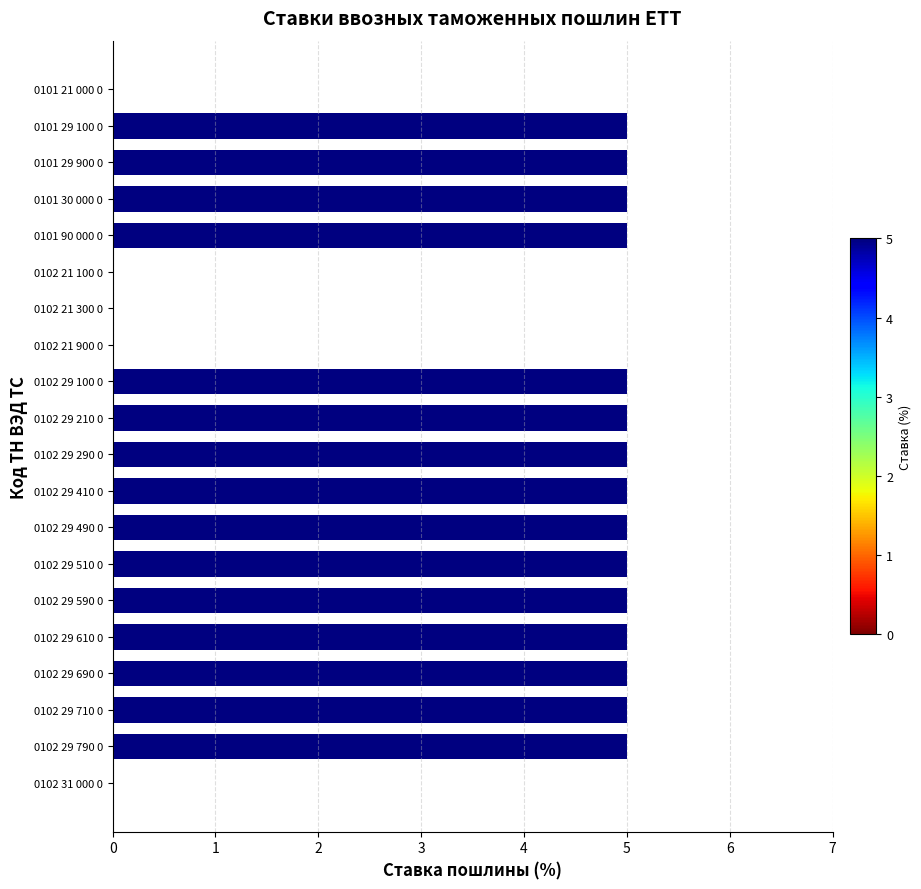

What is the change in value from 0102 21 300 0 to 0102 29 100 0?

+5